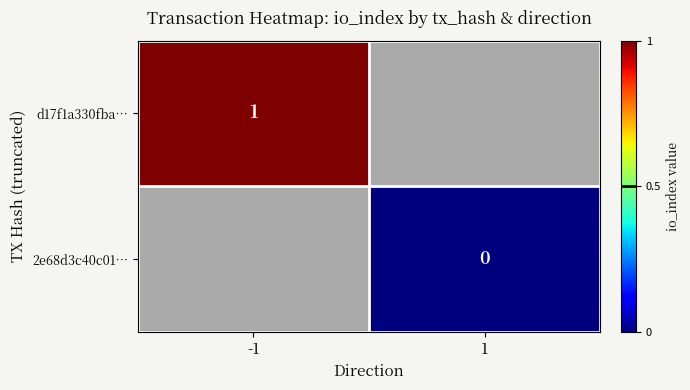

How many categories are shown in the chart?

2